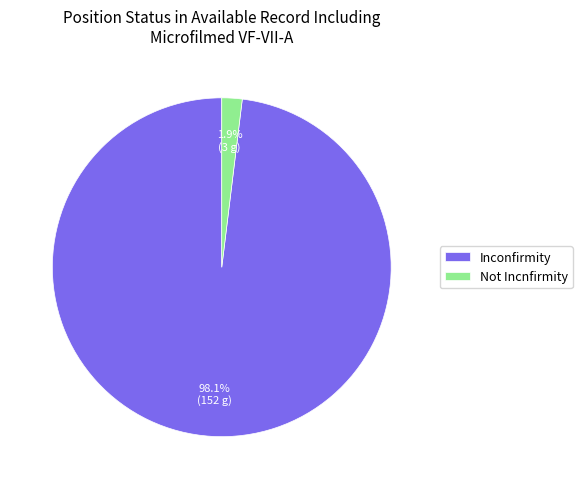

Which category has the biggest portion of the pie?

Inconfirmity